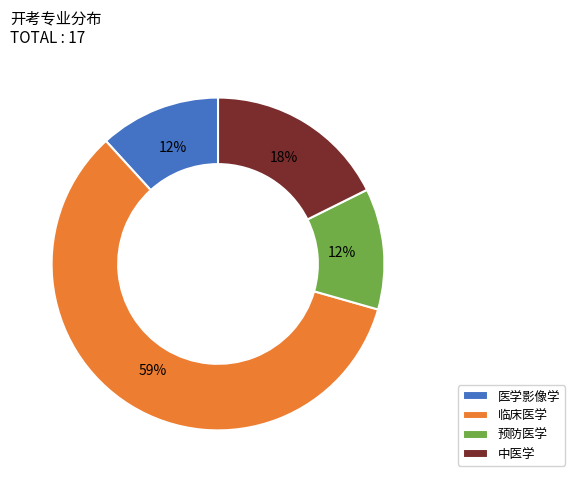

To the nearest percent, what is the average slice percentage?

25%